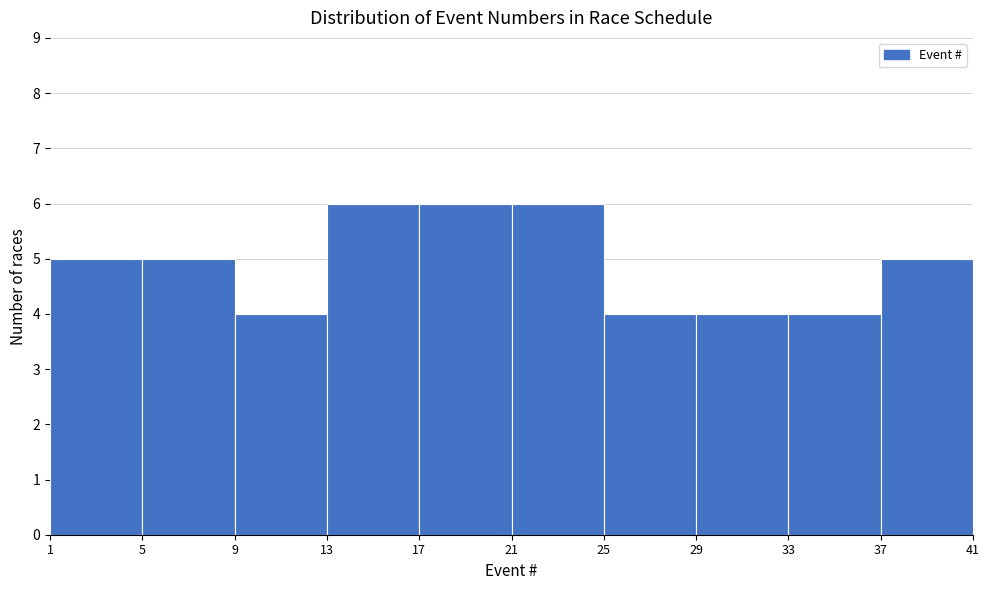

What is the height of the bar covering 17 to 21 on the x-axis? The values are not printed on the chart, so give them approximately, as read against the axis.

6